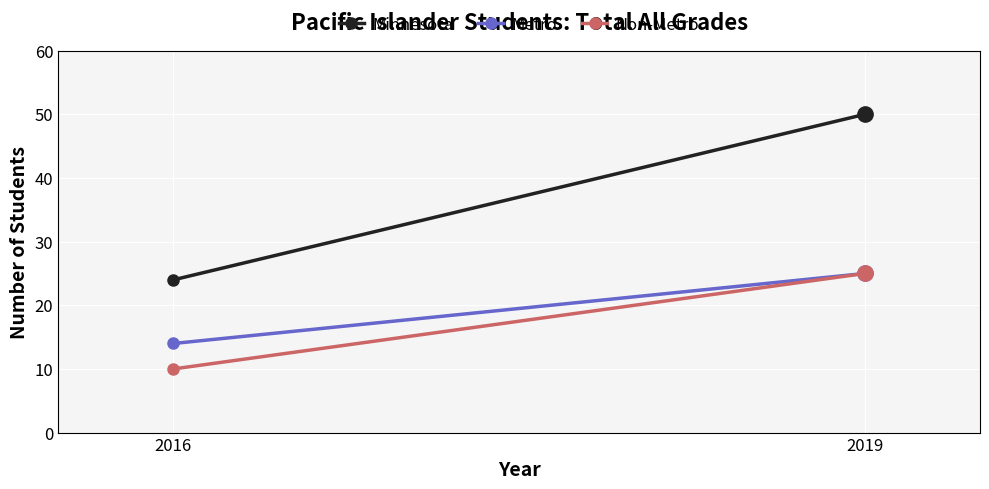

How many lines are shown in the chart?

3